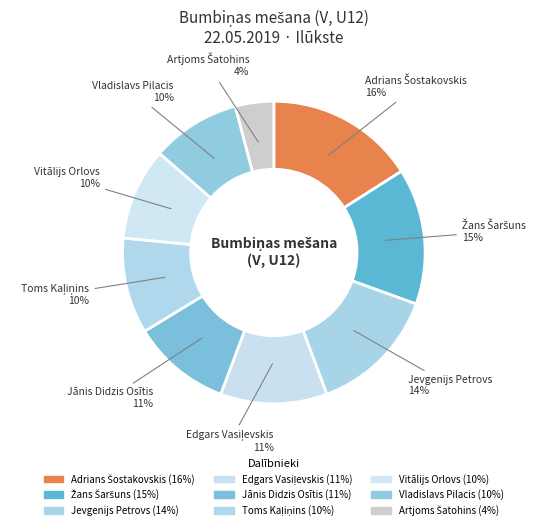

How many segments does this pie chart have?

9